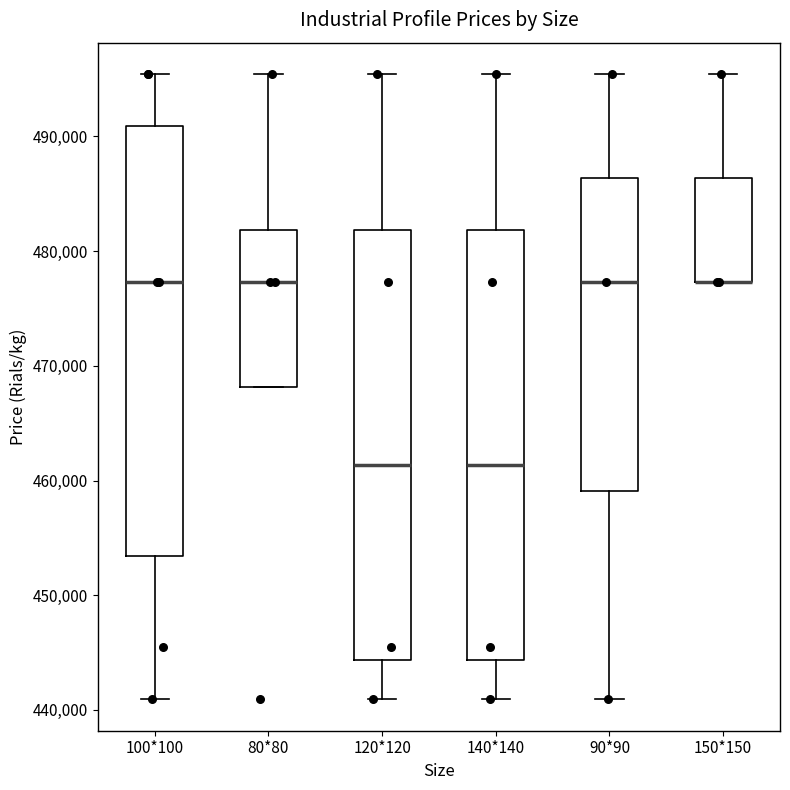

Where is the upper edge of the box for 120*120 on the y-axis? The values are not printed on the chart, so give them approximately, as read against the axis.

482000